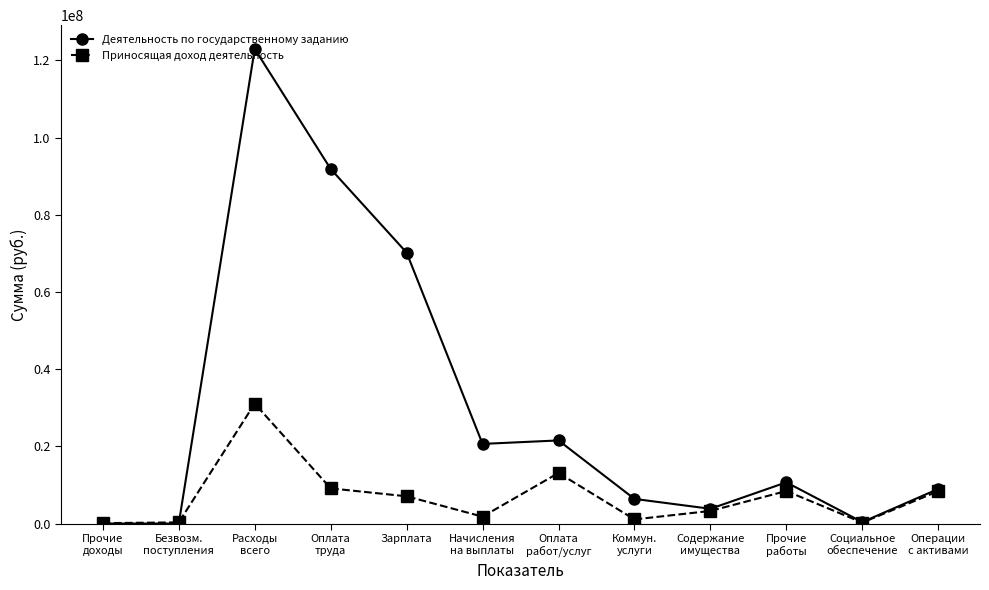

What is the total value across all series at Социальное
обеспечение?

627320.7